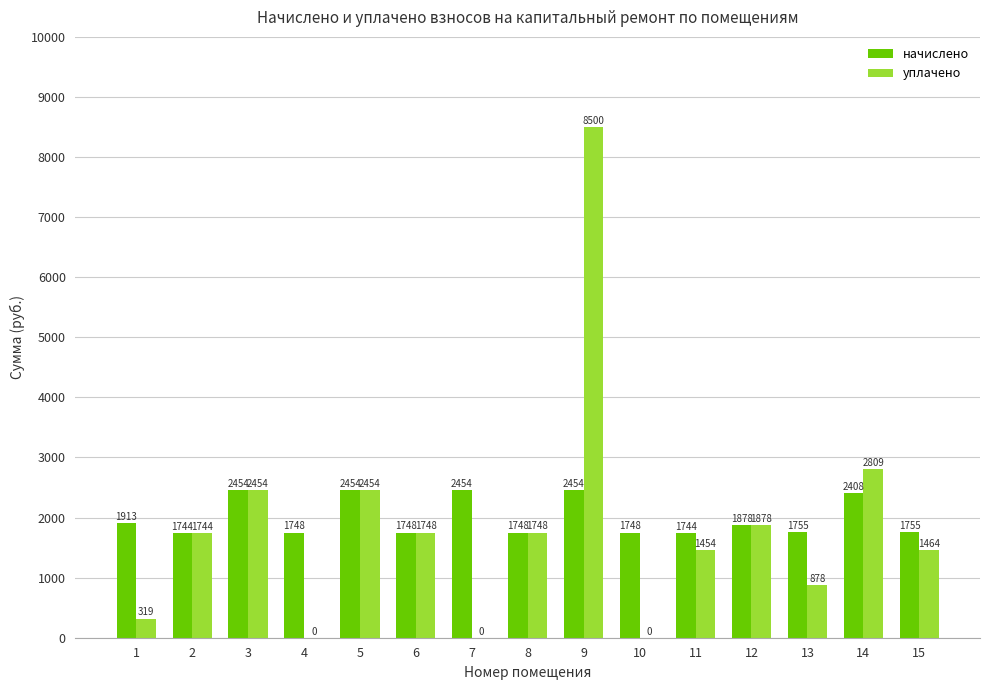

What is the difference between the начислено values at 4 and 12?

129.9